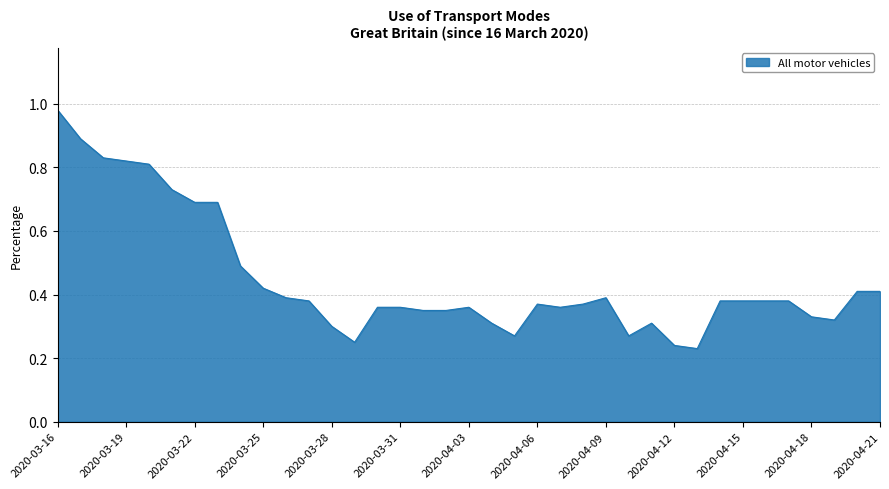

Where is the data nearest to the value 0?

2020-04-13